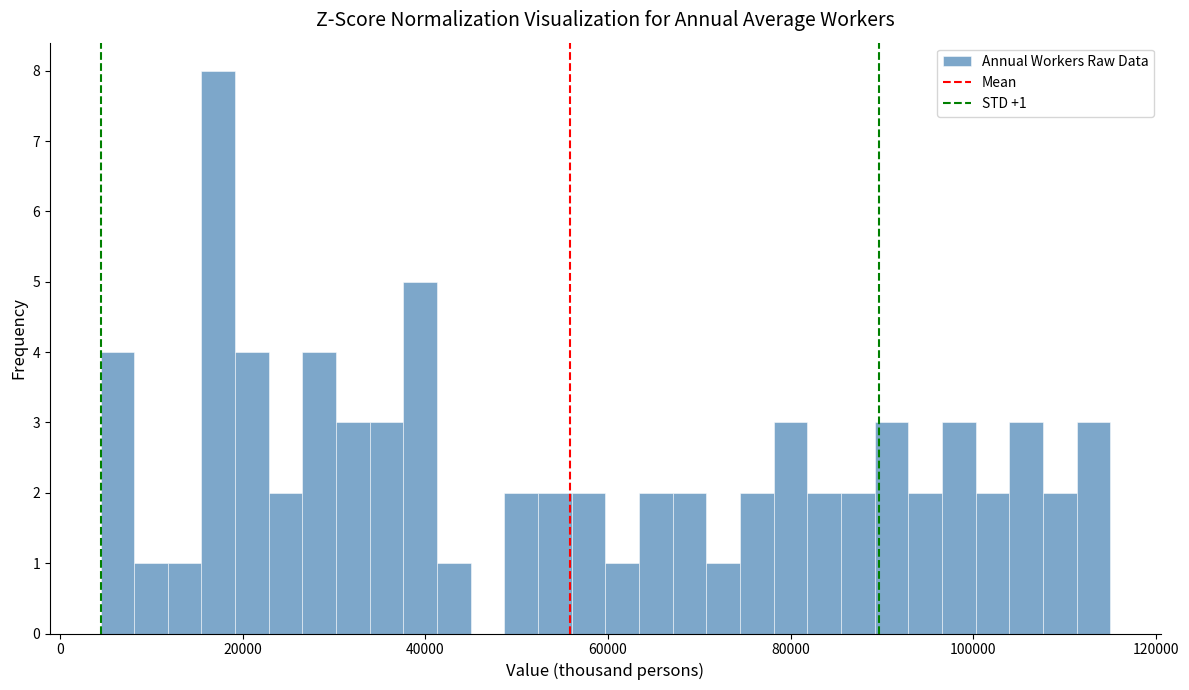

Around what value on the x-axis is the tallest bar? Give the approximate position of its centre, as read against the axis.

18000